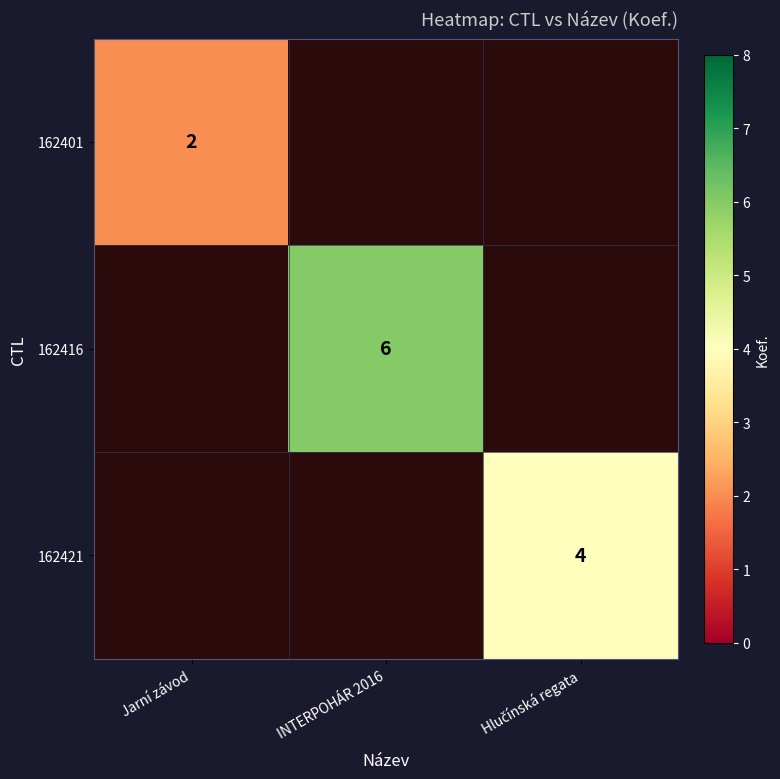

Which has a higher value, Jarní závod or Hlučínská regata?

Hlučínská regata